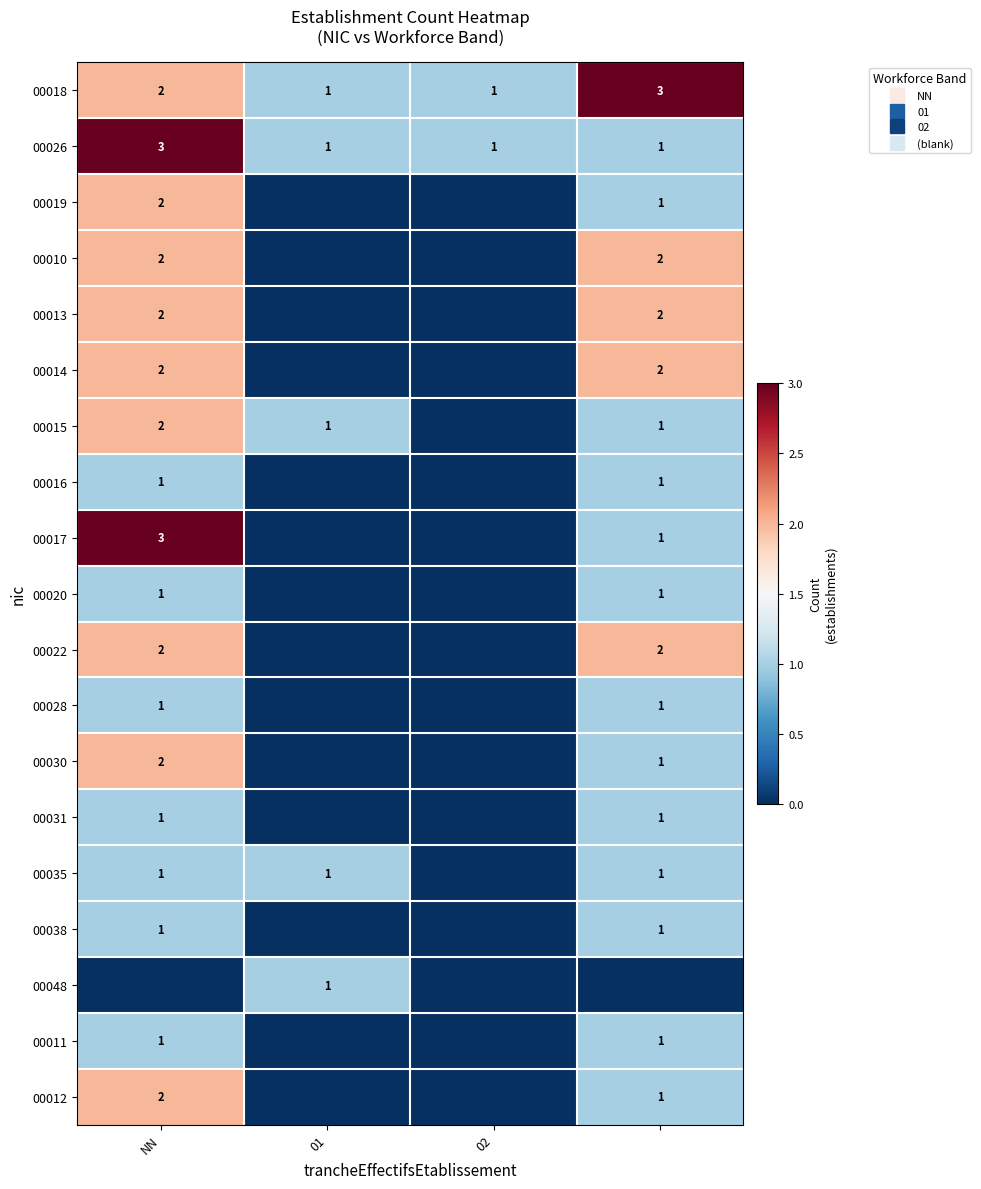

Which category has the lowest value in the 00048 series?

NN